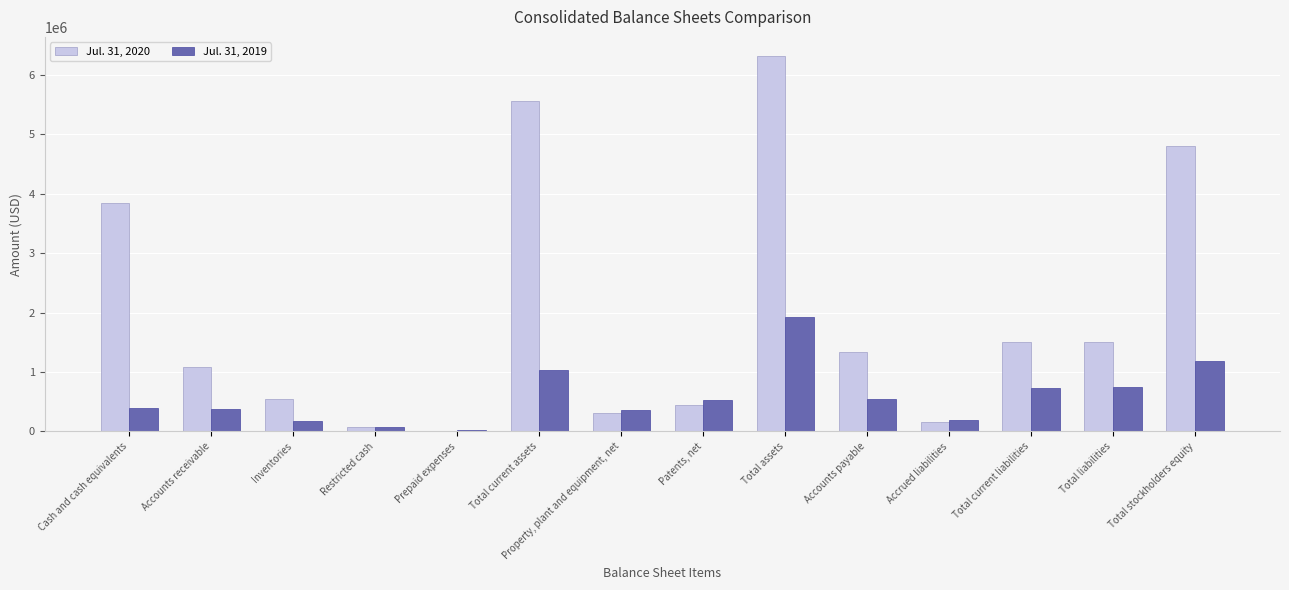

Which series changed the most between Cash and cash equivalents and Accounts payable?

Jul. 31, 2020